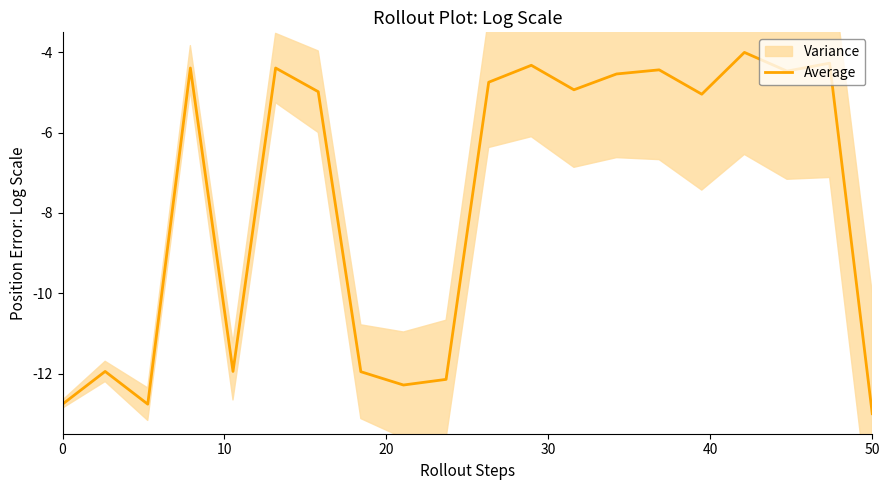

What is the value of the 2nd point from the left?

-11.9